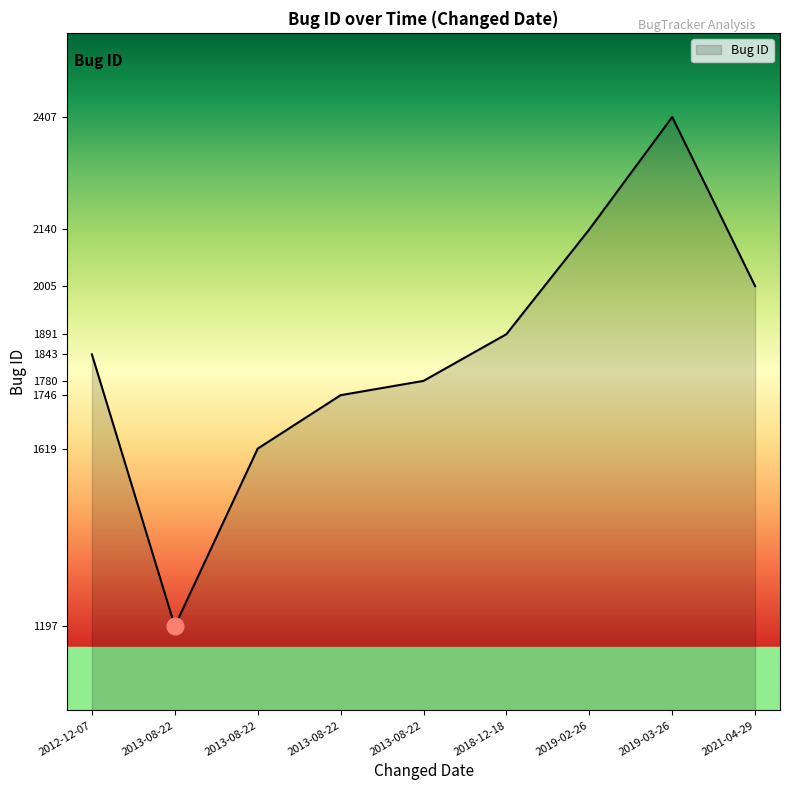

Does the chart have visible grid lines?

No